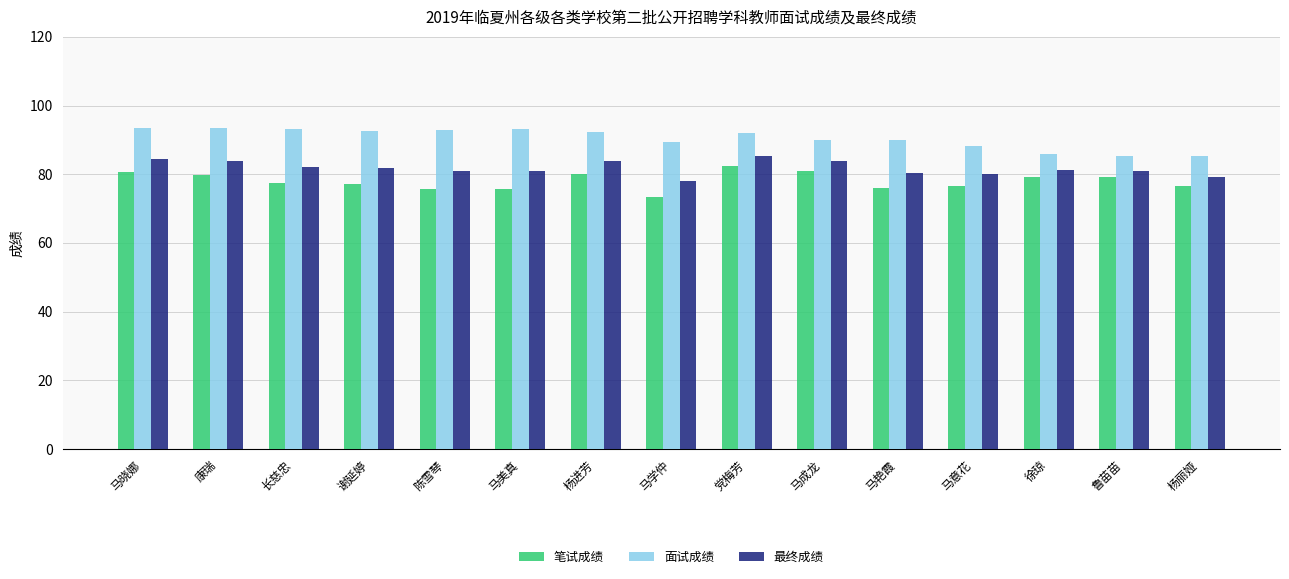

How many bars are there in total?

45